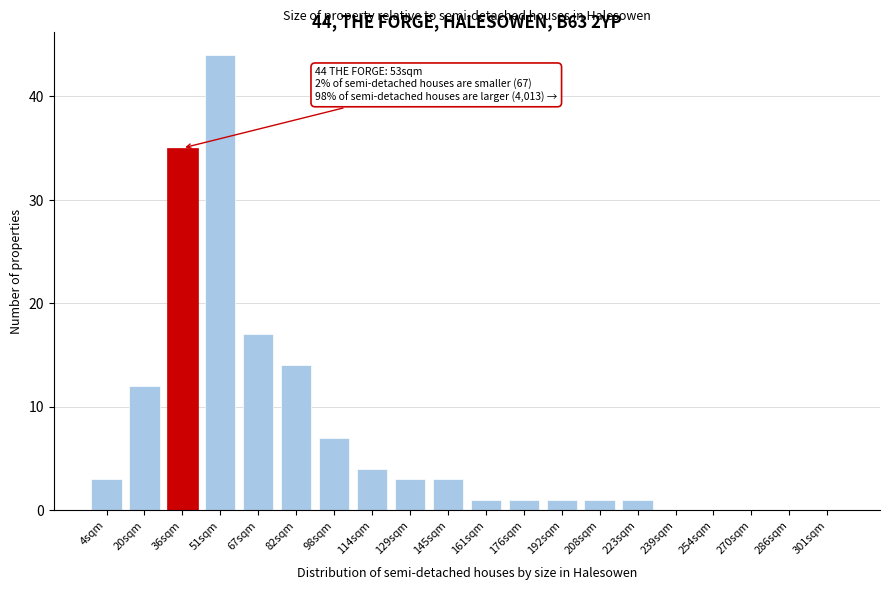

Reading left to right, transcribe all the data shown in this chart.

4sqm=3	20sqm=12	36sqm=35	51sqm=44	67sqm=17	82sqm=14	98sqm=7	114sqm=4	129sqm=3	145sqm=3	161sqm=1	176sqm=1	192sqm=1	208sqm=1	223sqm=1	239sqm=0	254sqm=0	270sqm=0	286sqm=0	301sqm=0